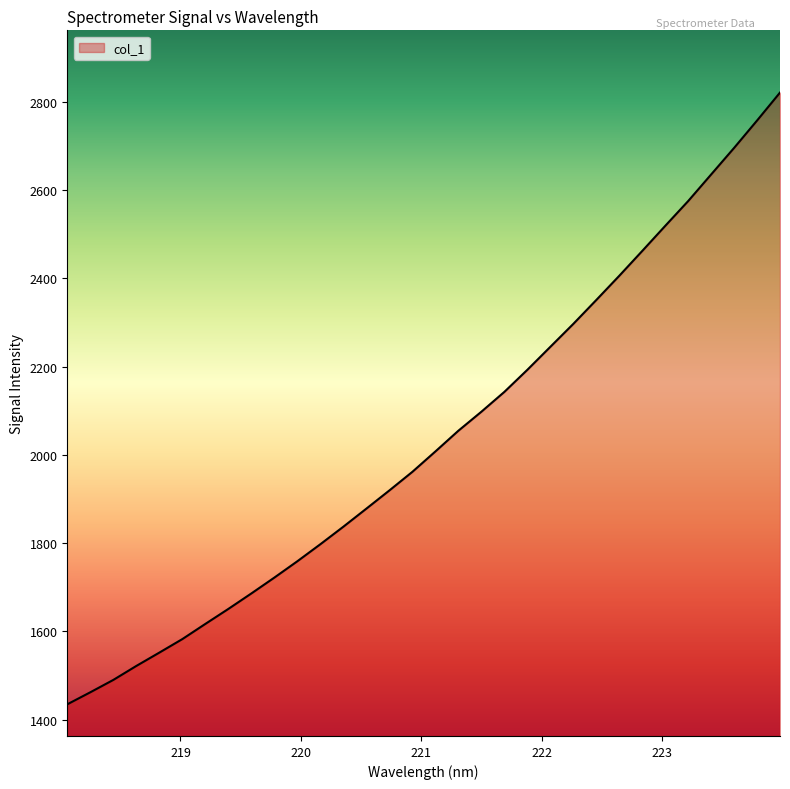

What is the average value?

2035.5